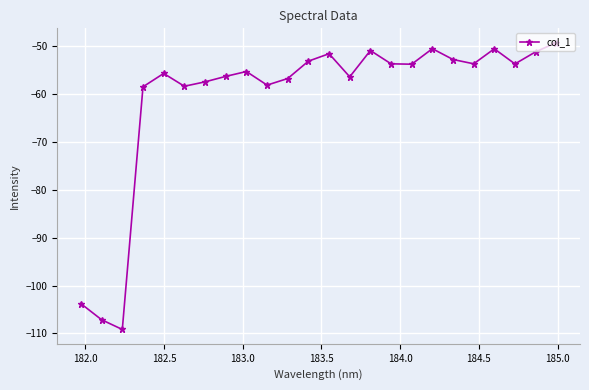

What is the sum of all values?

-1456.6